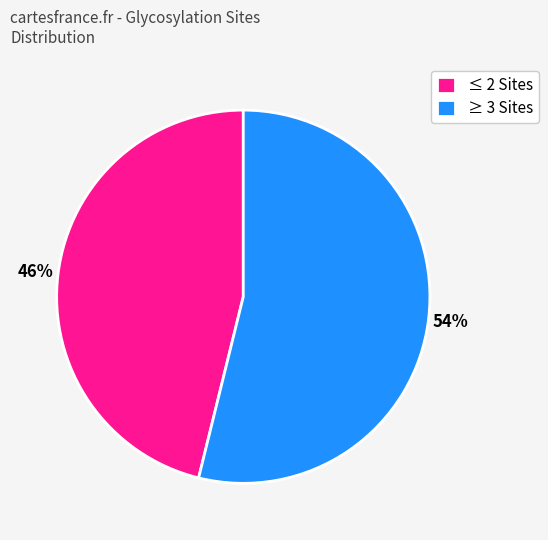

Does any single category account for the majority?

Yes